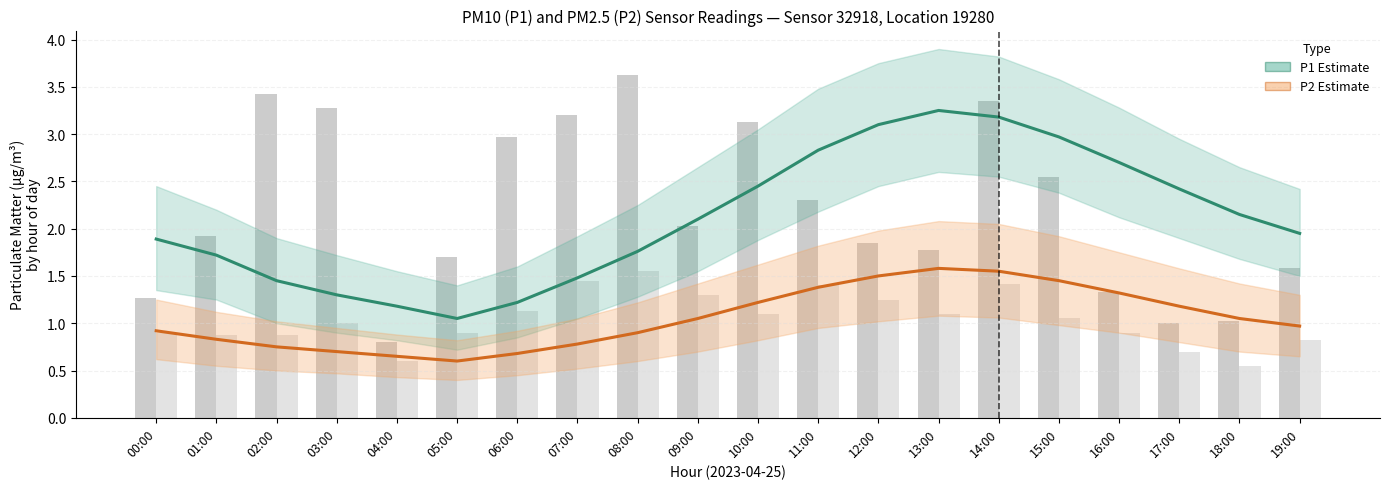

Which series has the largest range (max minus min)?

P1 (PM10)